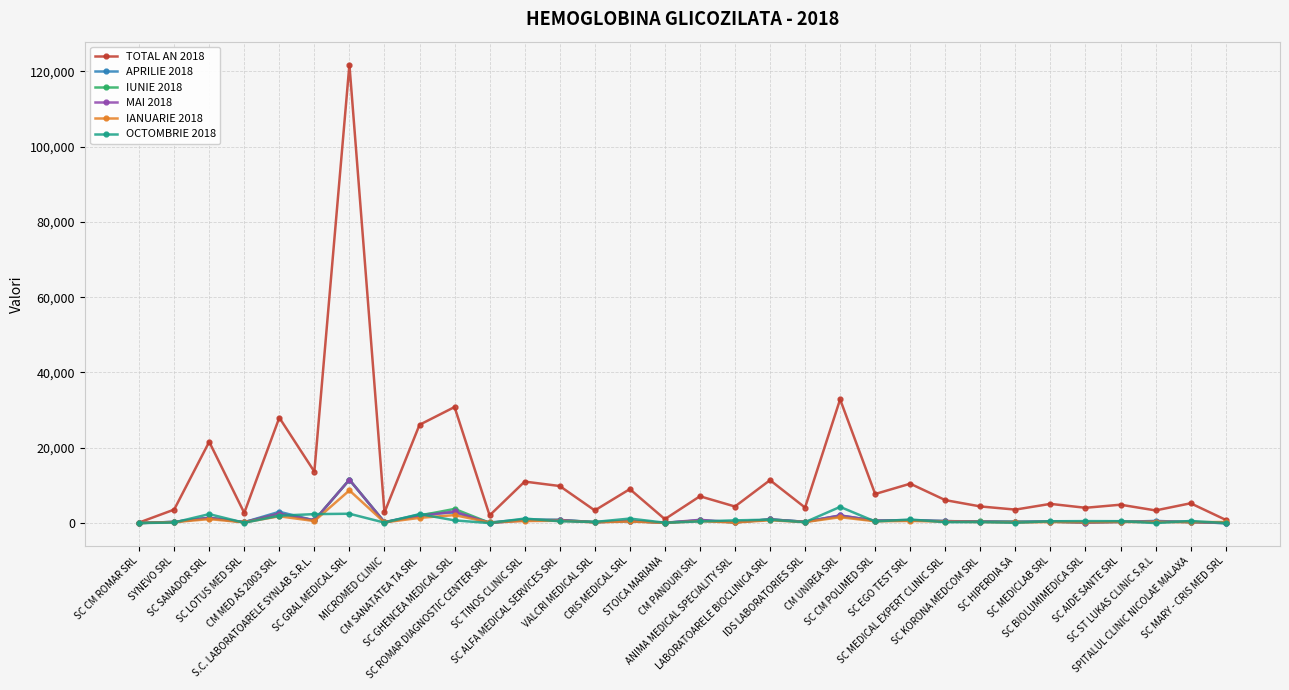

Where does the IANUARIE 2018 series first go above 300?

SC SANADOR SRL